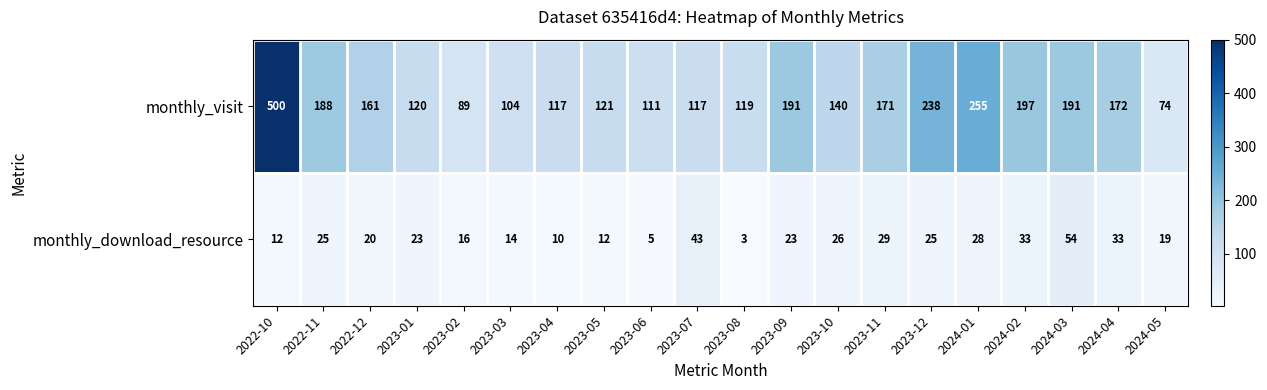

Where does the monthly_download_resource series first go above 23?

2022-11